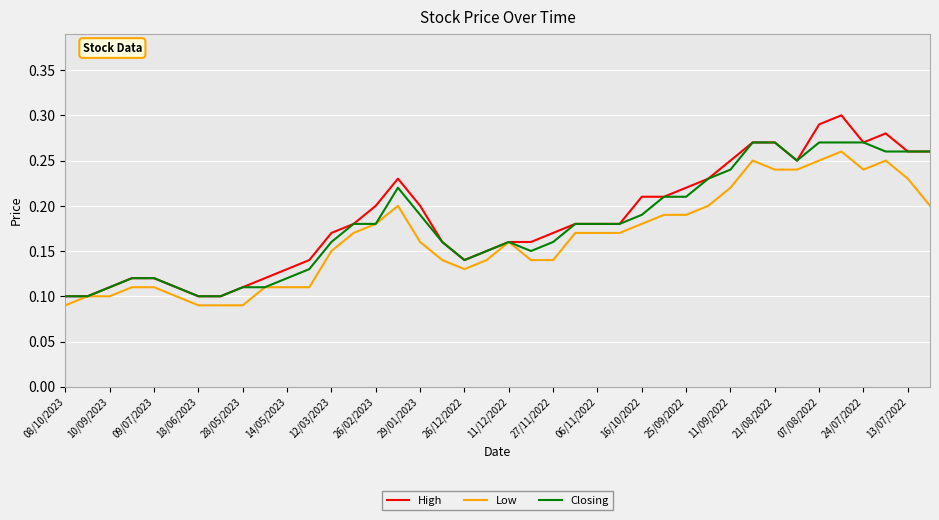

Which series has the widest spread of values?

High